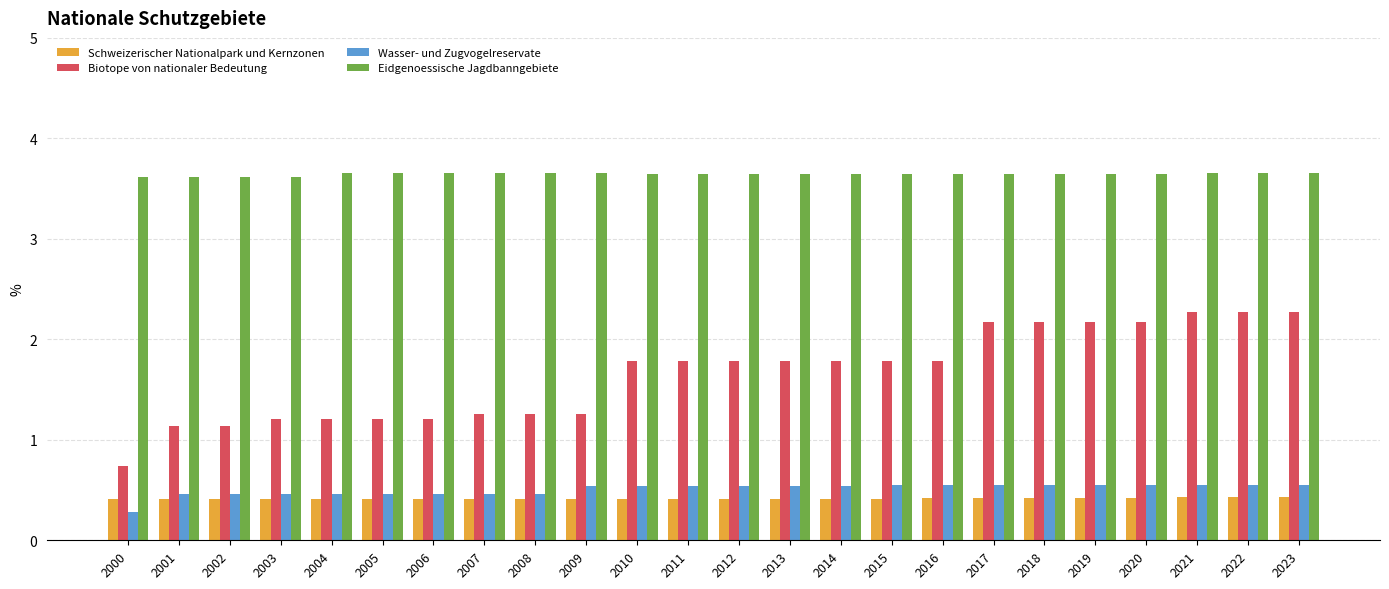

Which series has the largest total across all categories?

Eidgenoessische Jagdbanngebiete